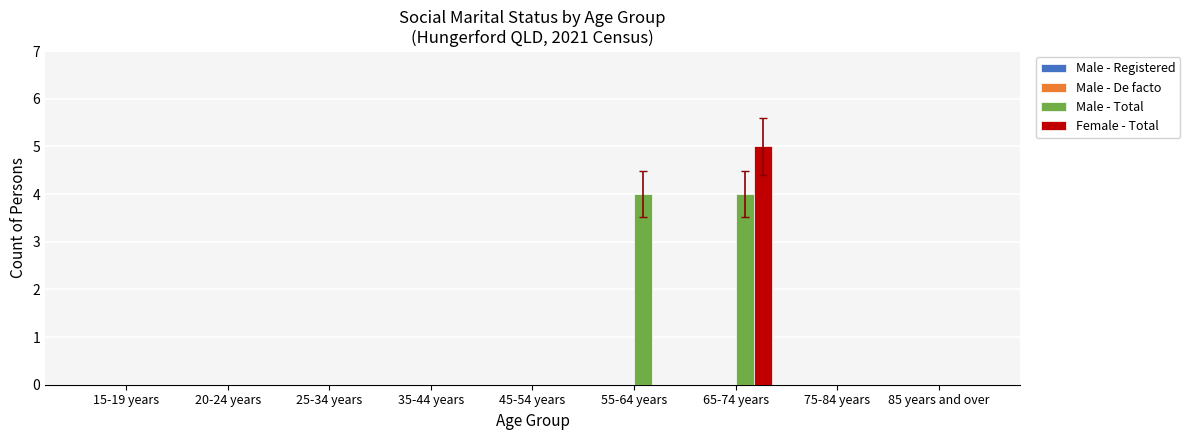

Is it true that Female - Total equals 2 at 45-54 years?

False